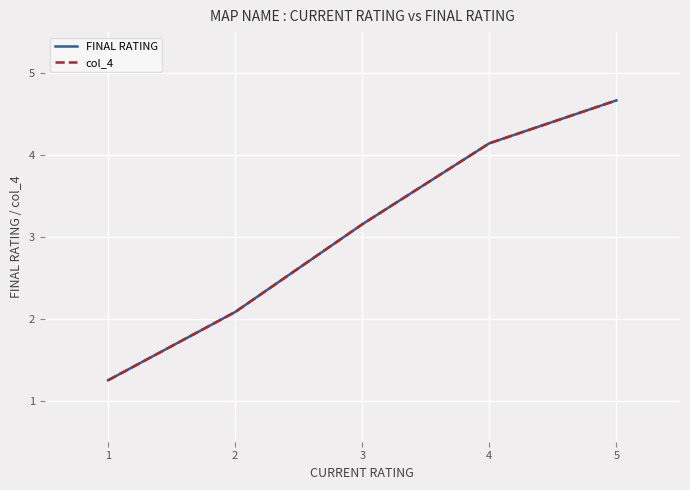

True or false: FINAL RATING and col_4 intersect in this chart.

False